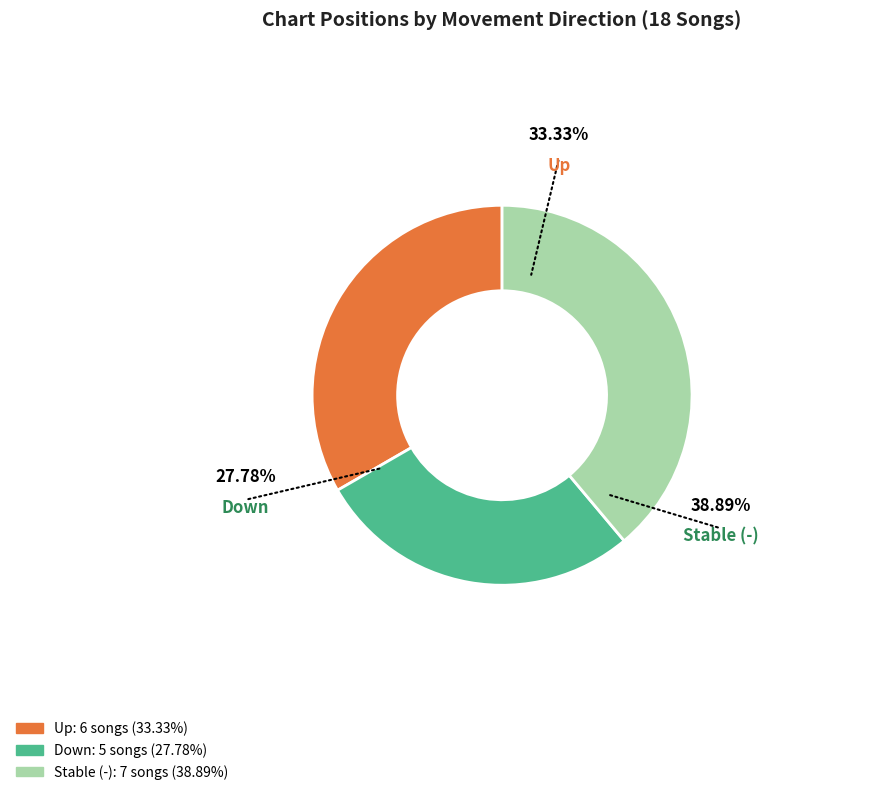

Is there a majority slice in this chart?

No